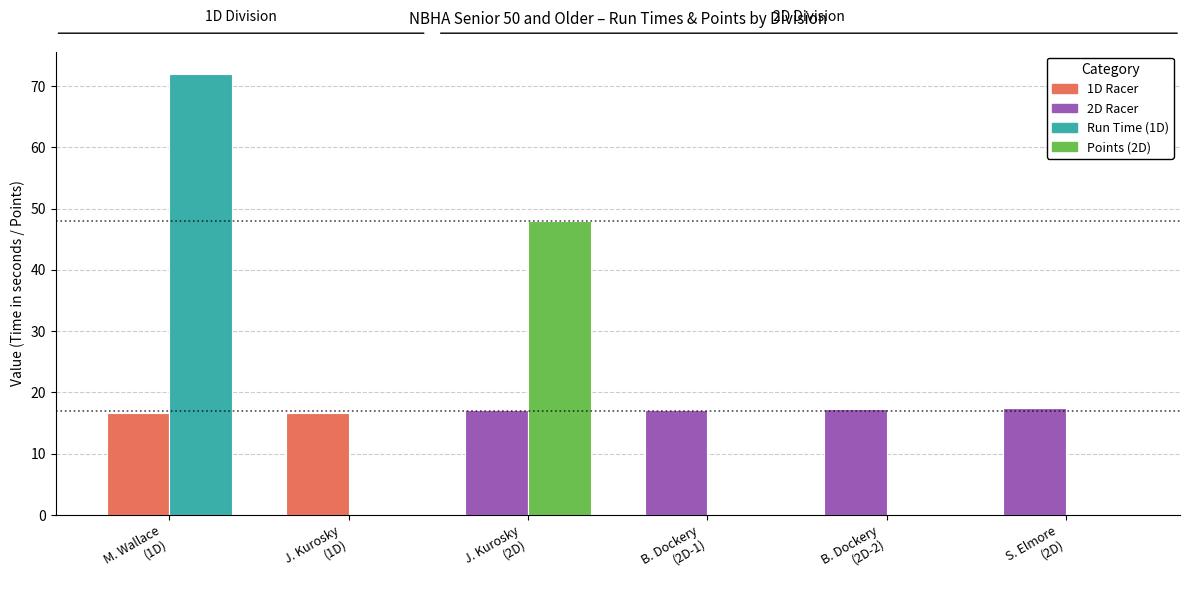

What is the greatest value displayed?

72.0